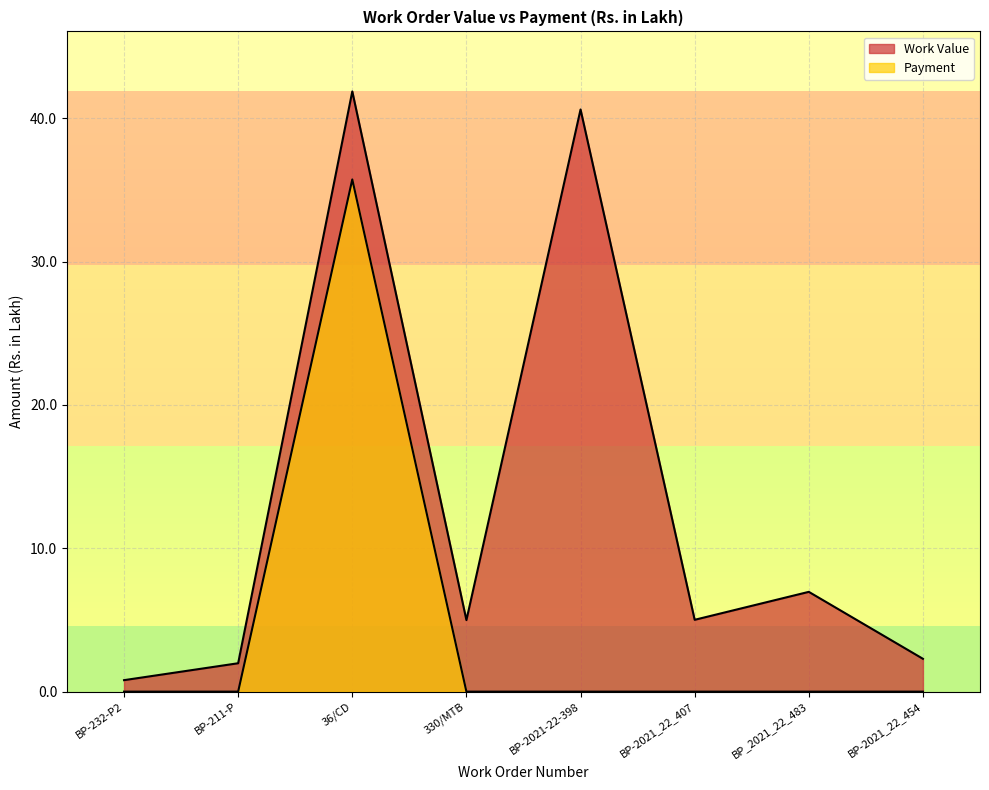

At which category is the sum across all series the highest?

36/CD